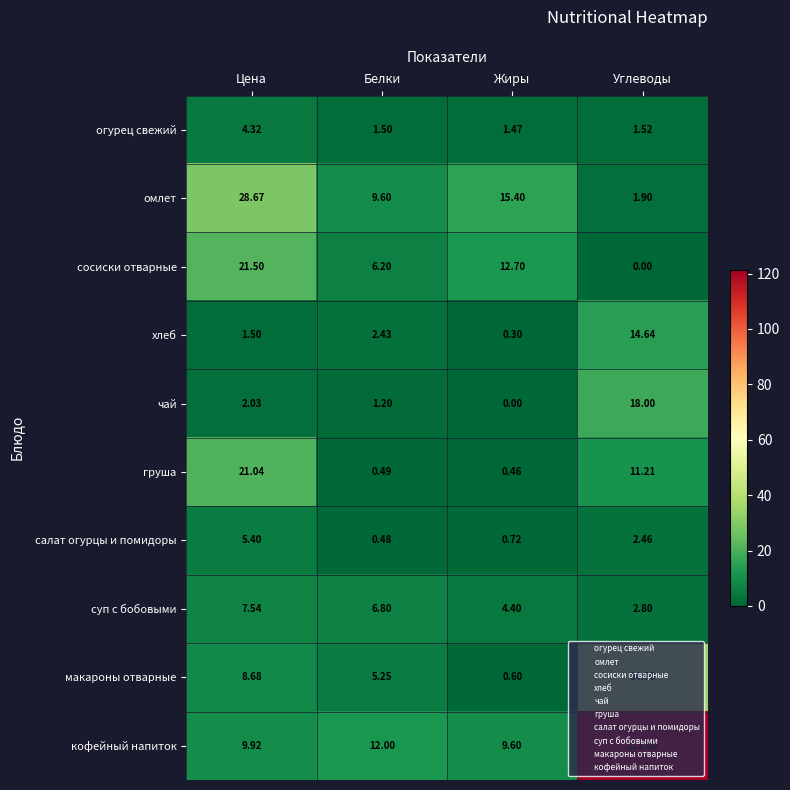

Which series has the widest spread of values?

кофейный напиток